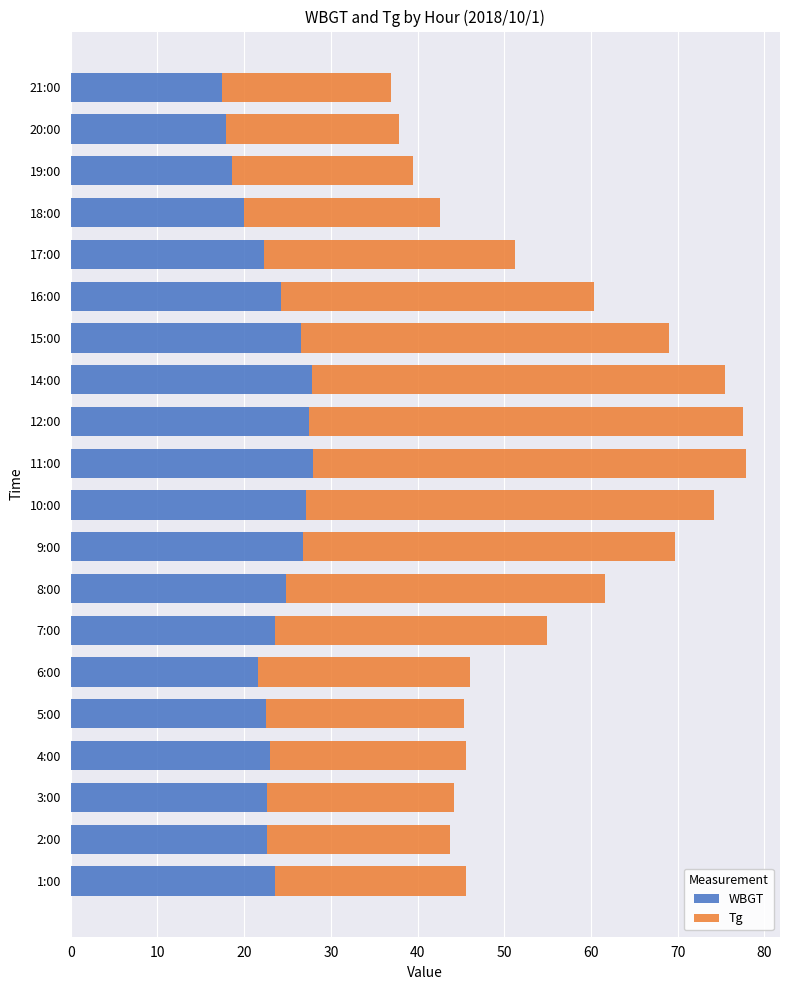

The WBGT series shows 32.2 at 18:00. True or false?

False